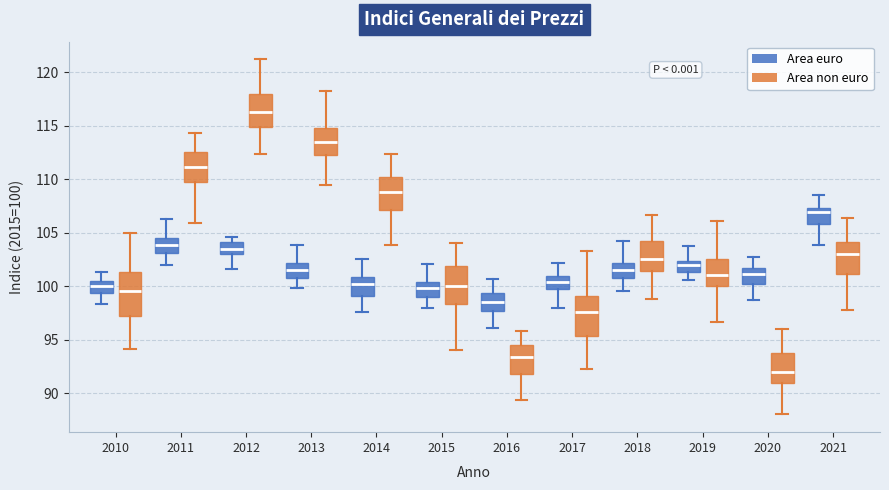

Which box has the highest median line?

2012 (Area non euro)